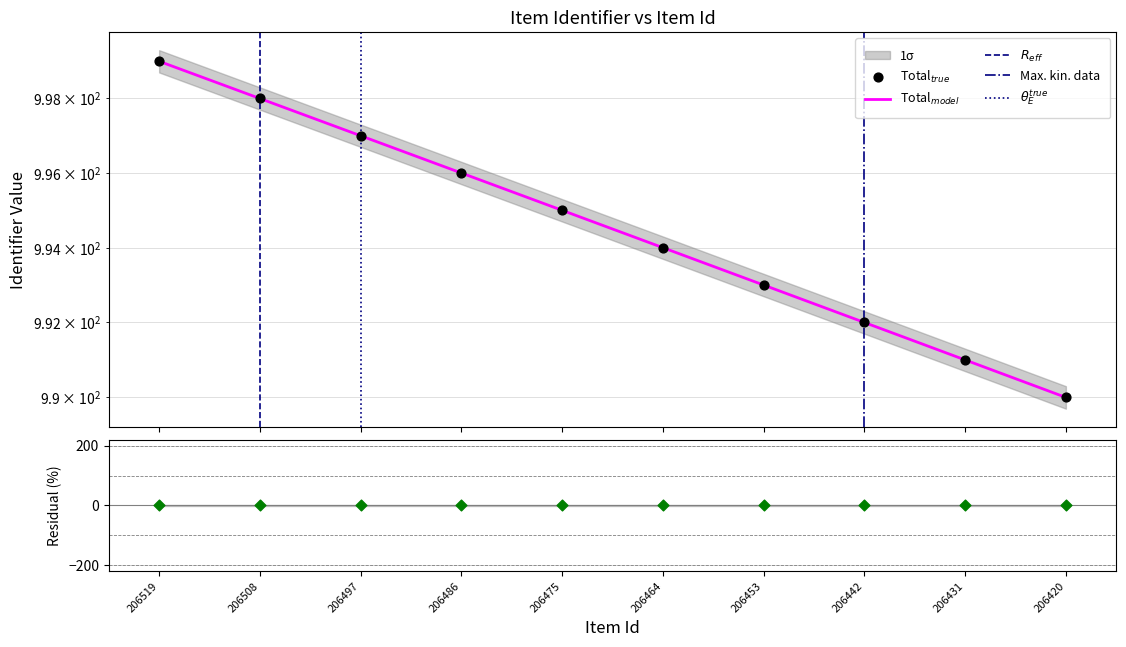

What is the change in value from 206486 to 206464?

-2